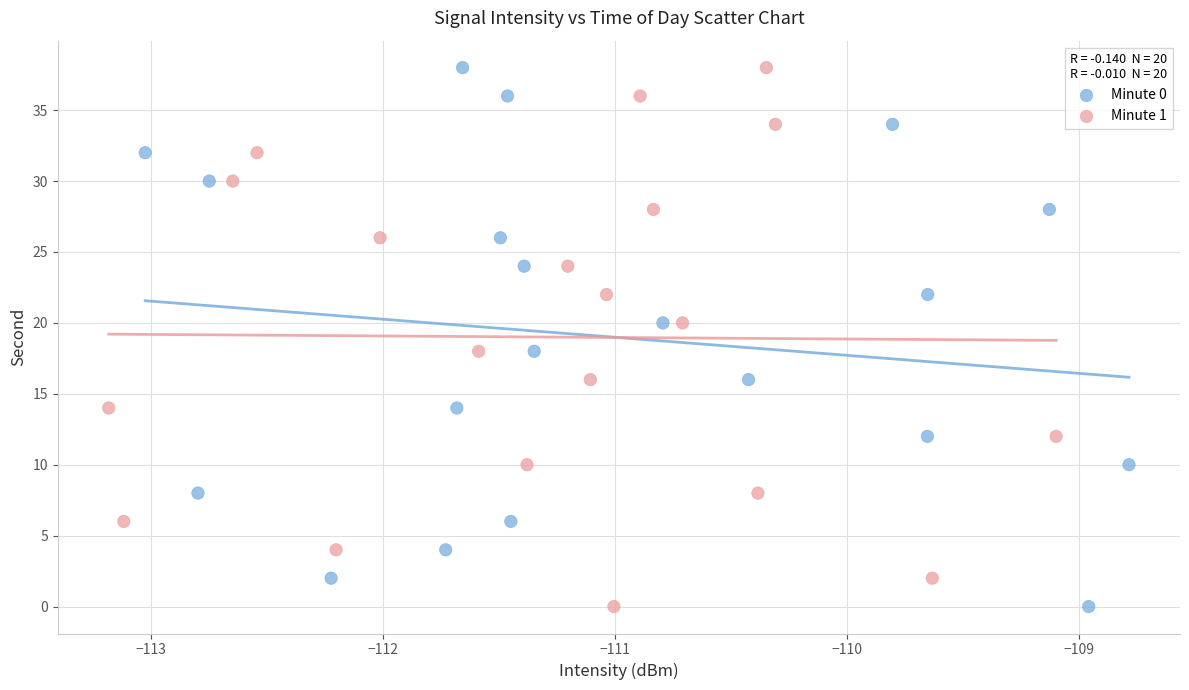

What are all the series names shown in the legend?

Minute 0, Minute 1